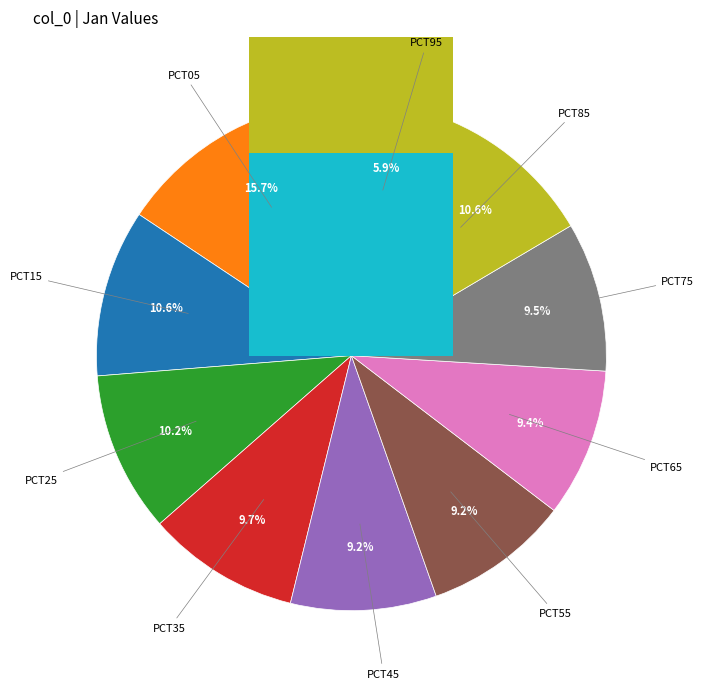

To the nearest percent, what is the difference between the pct25 and pct45 slice percentages?

1%